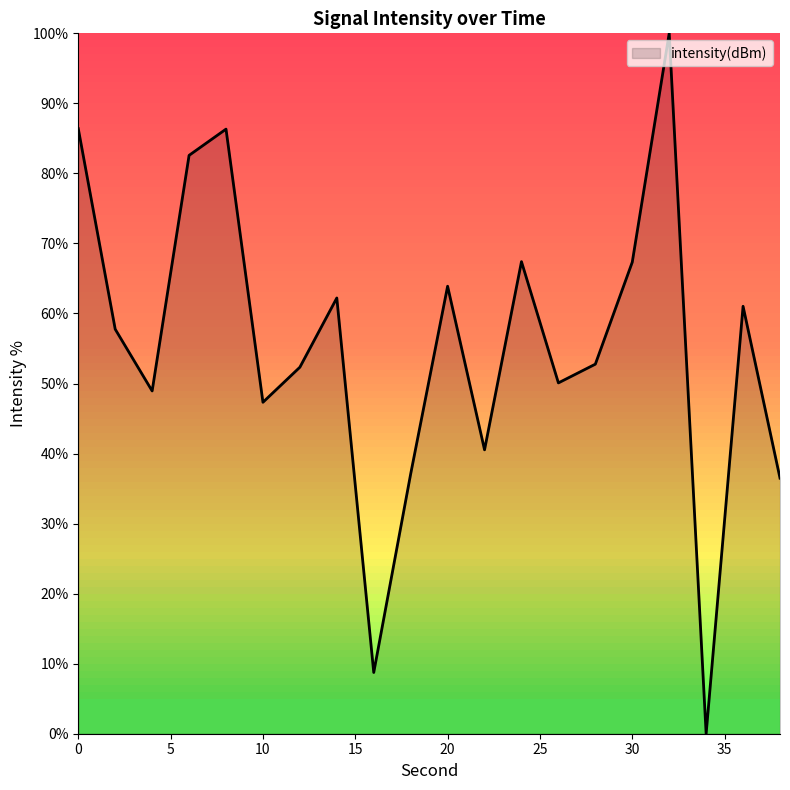

What is the difference between the maximum and minimum values?

100.0